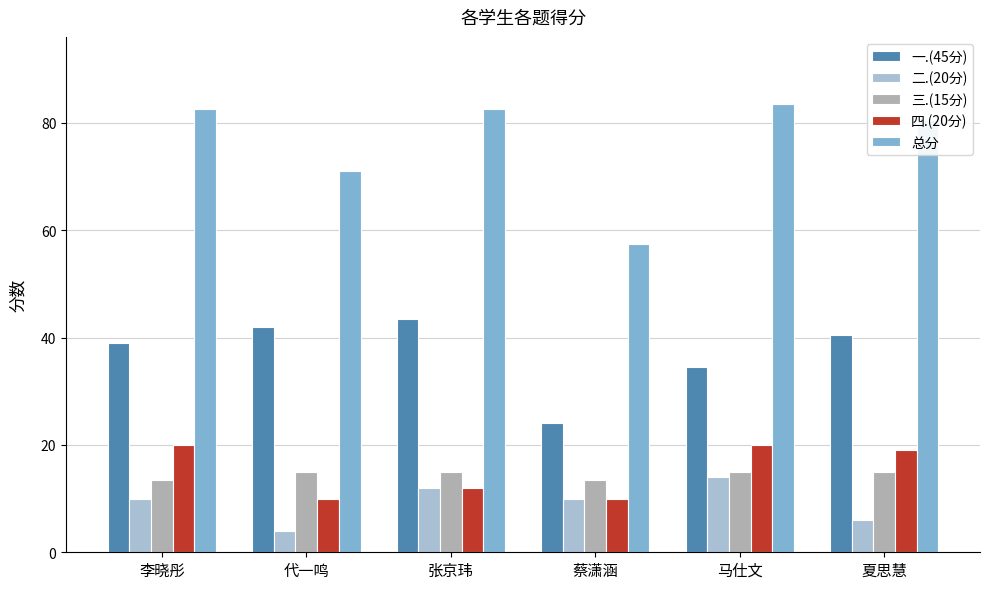

Which has a higher value, 夏思慧 or 李晓彤?

夏思慧